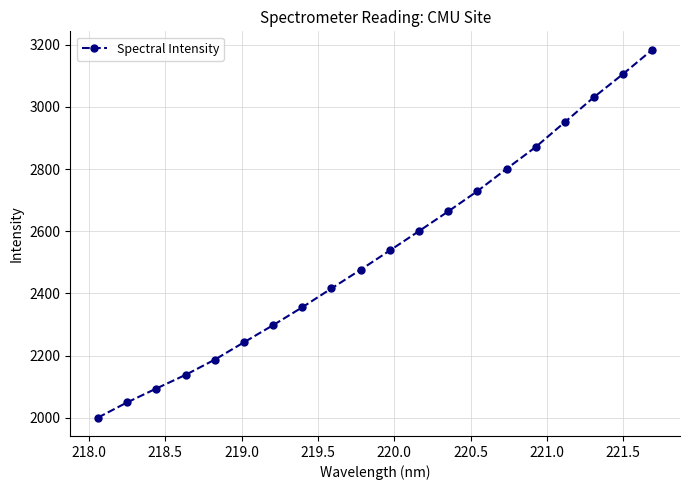

How many data points are less than 2538?

10